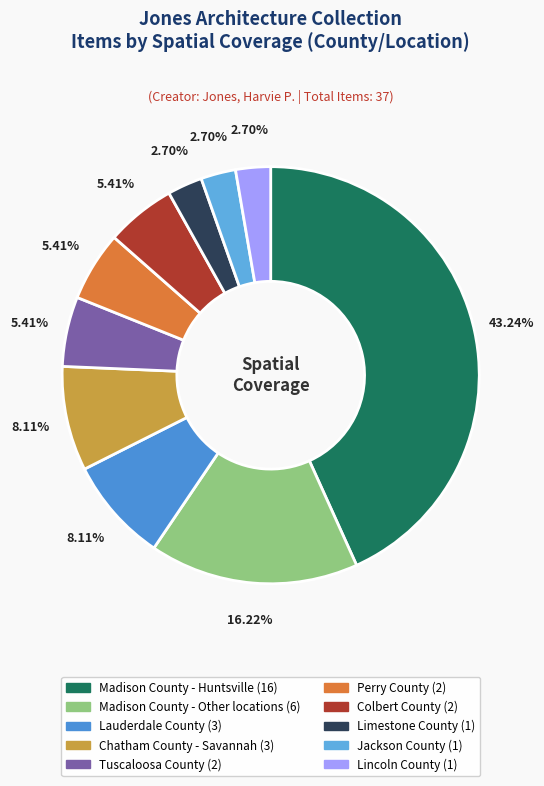

How many slices are in this pie chart?

10